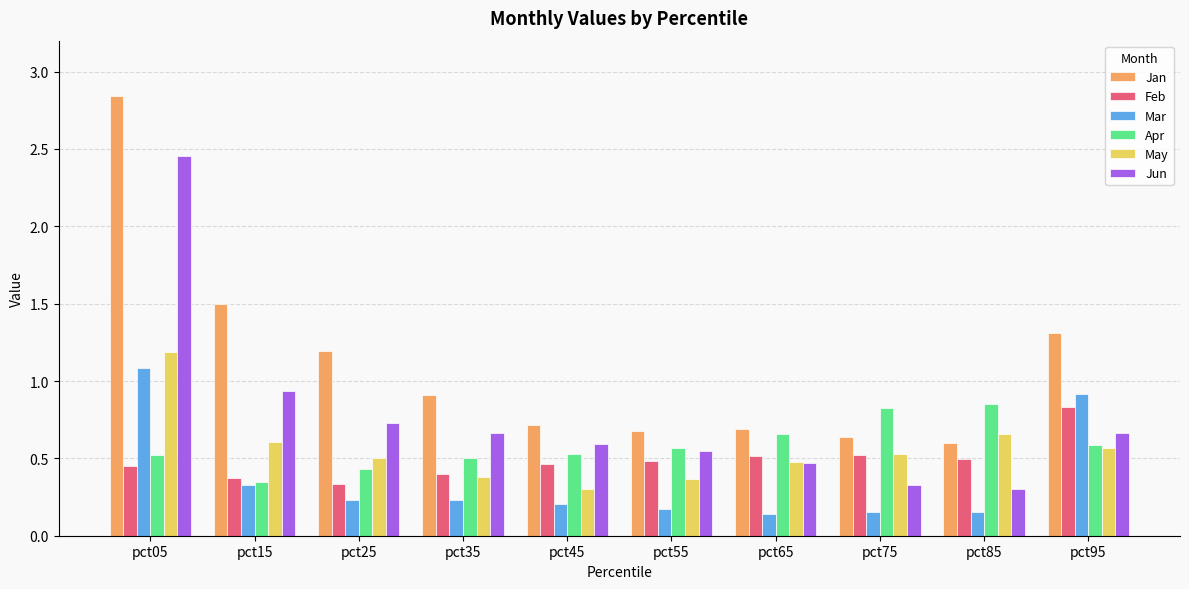

Between pct15 and pct35, which series saw the biggest shift?

Jan